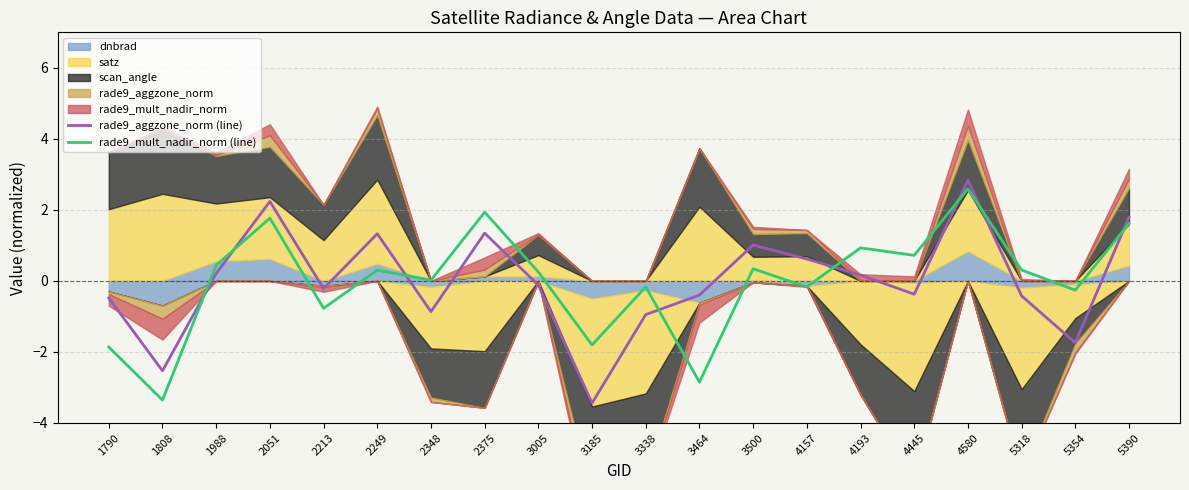

At which label is rade9_aggzone_norm (line) closest to 0?

3005